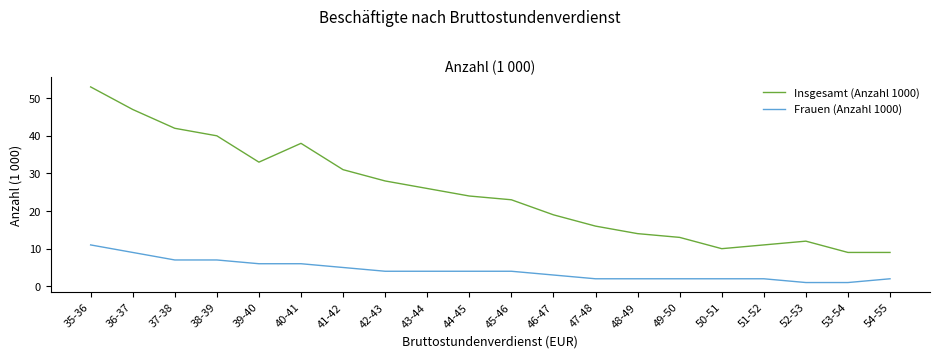

Rank the series by their average value, from highest to lowest.

Insgesamt (Anzahl 1000), Frauen (Anzahl 1000)